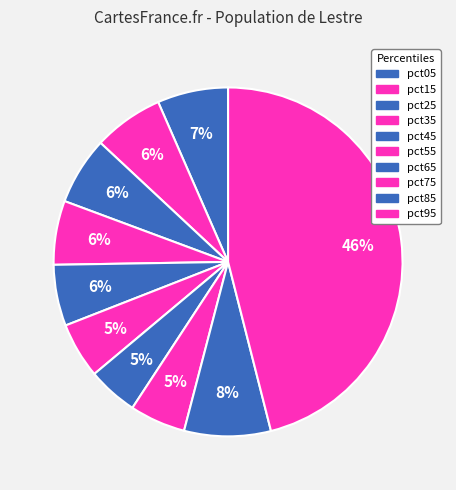

True or false: pct75 accounts for 5% of the total.

True